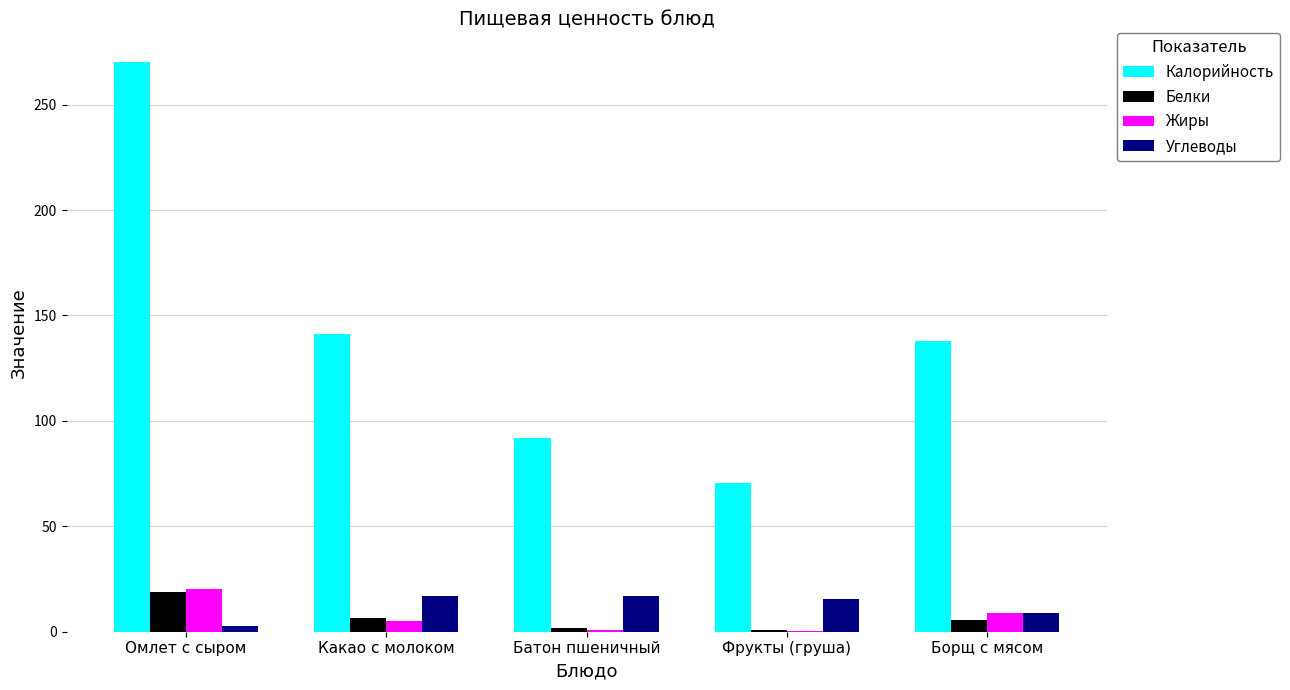

Count the number of data series in this chart.

4